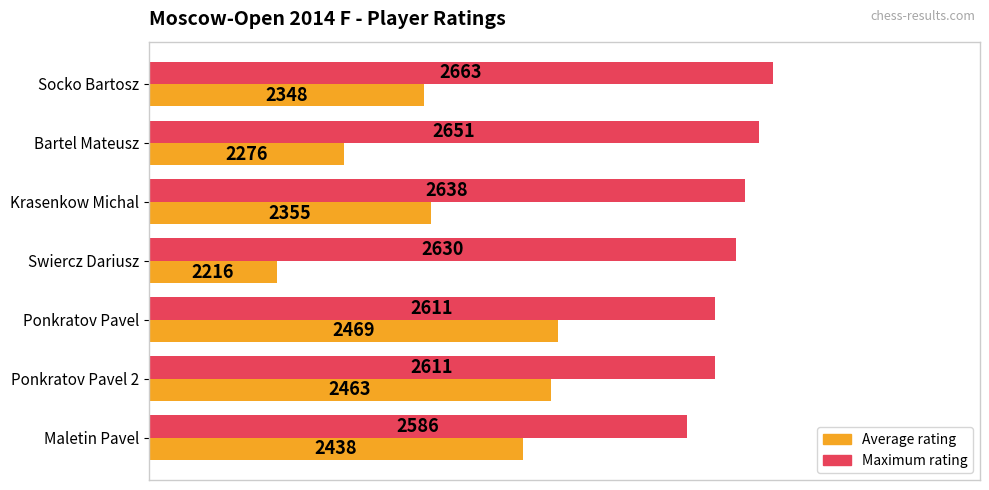

At which label is Average rating closest to 2342?

Socko Bartosz